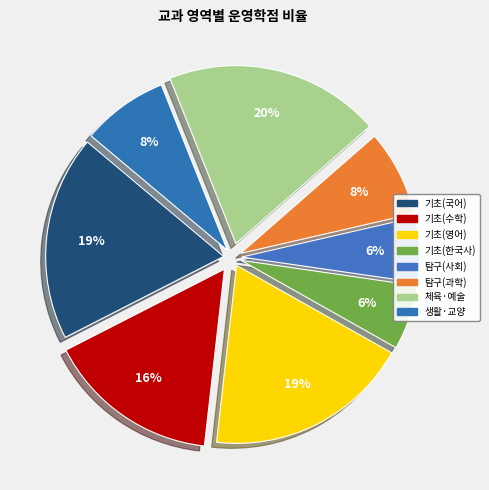

How many slices are in this pie chart?

8